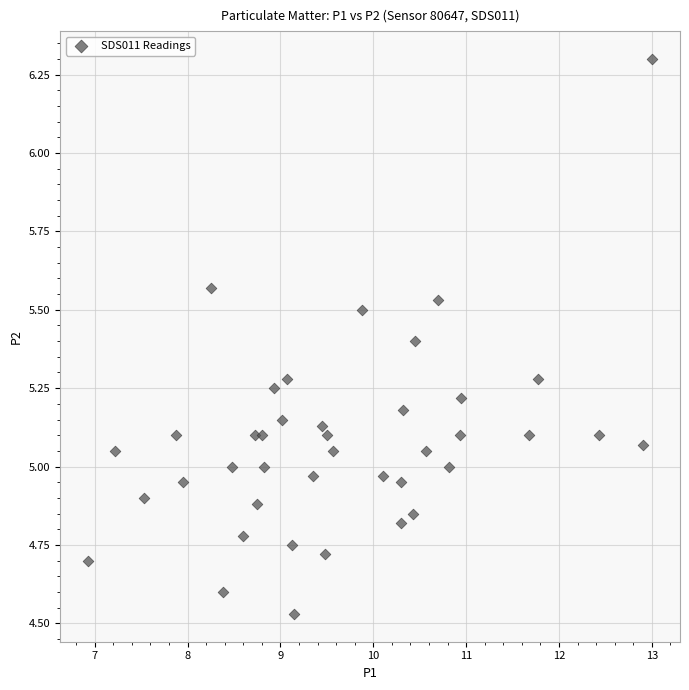

What is the range of X values (max minus min)?

6.1